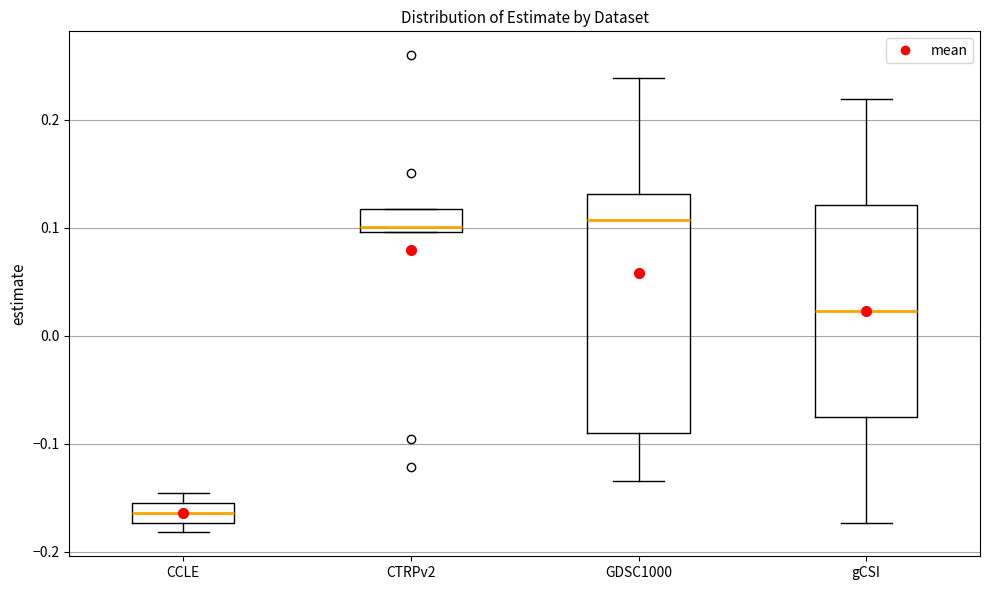

Reading left to right, transcribe this box plot: for each box, give where its median line is, the range the box spans, and where its two whiskers end, as read against the y-axis. The values are not printed on the chart, so give them approximately, as read against the axis.

CCLE: median -0.16, box -0.17 to -0.15, whiskers -0.18 to -0.15 (above the box's upper edge)
CTRPv2: median 0.10 (just above the box's lower edge), box 0.10 to 0.12, whiskers 0.10 to 0.12
GDSC1000: median 0.11, box -0.09 to 0.13, whiskers -0.13 to 0.24
gCSI: median 0.02, box -0.08 to 0.12, whiskers -0.17 to 0.22